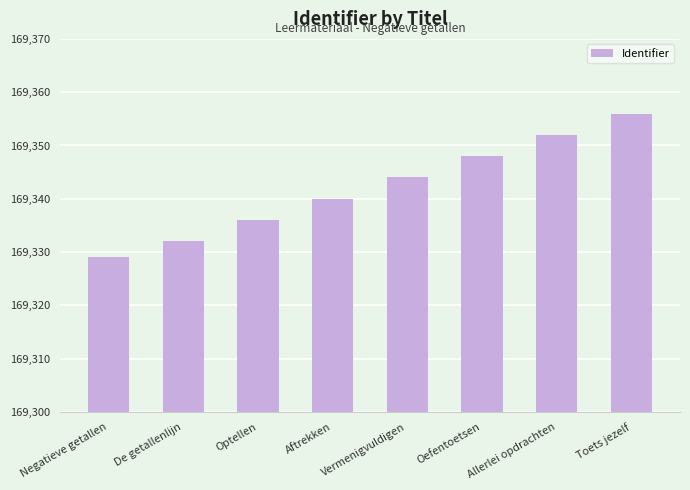

What position from the right is Toets jezelf?

1